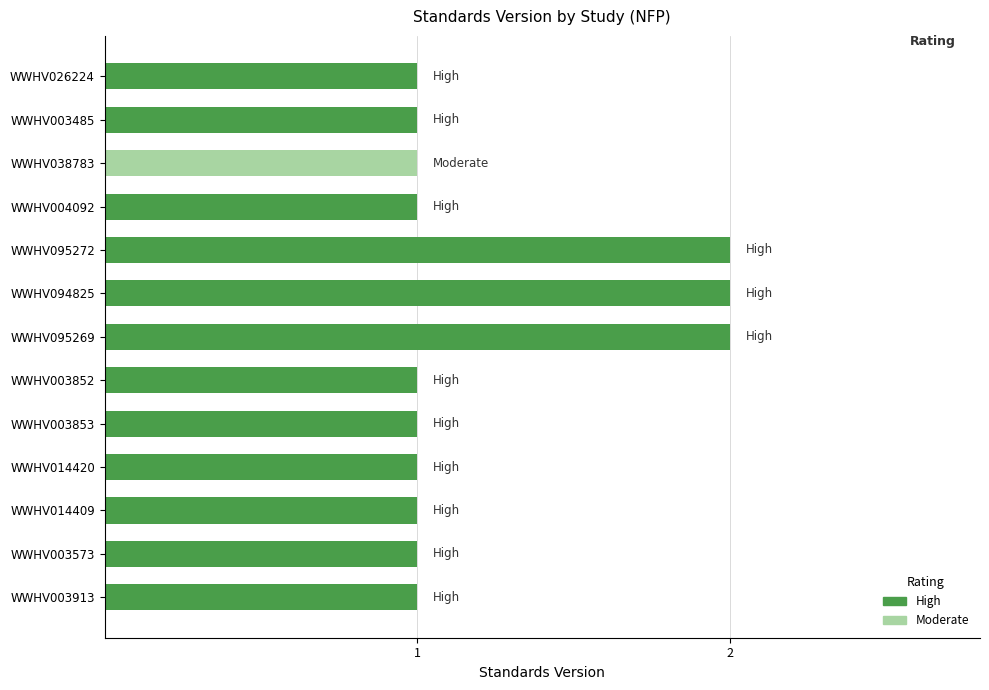

Reading top to bottom, list all the values displayed in this chart.

1	1	1	1	2	2	2	1	1	1	1	1	1